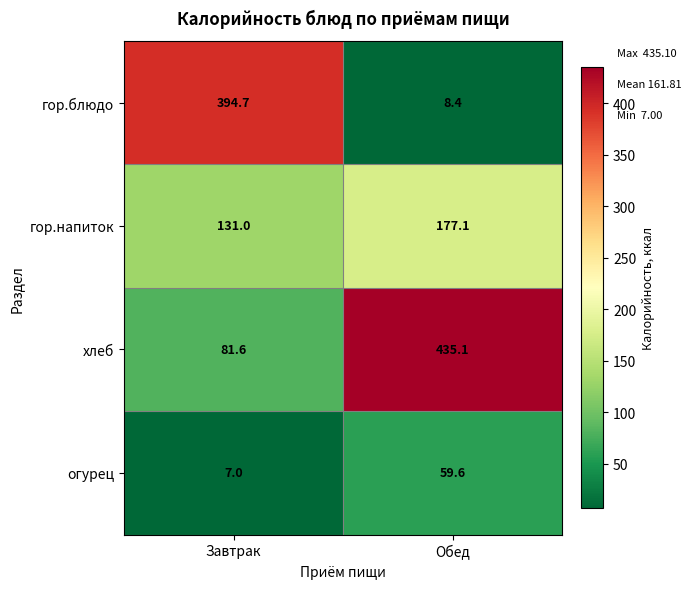

Which series has the largest range (max minus min)?

гор.блюдо